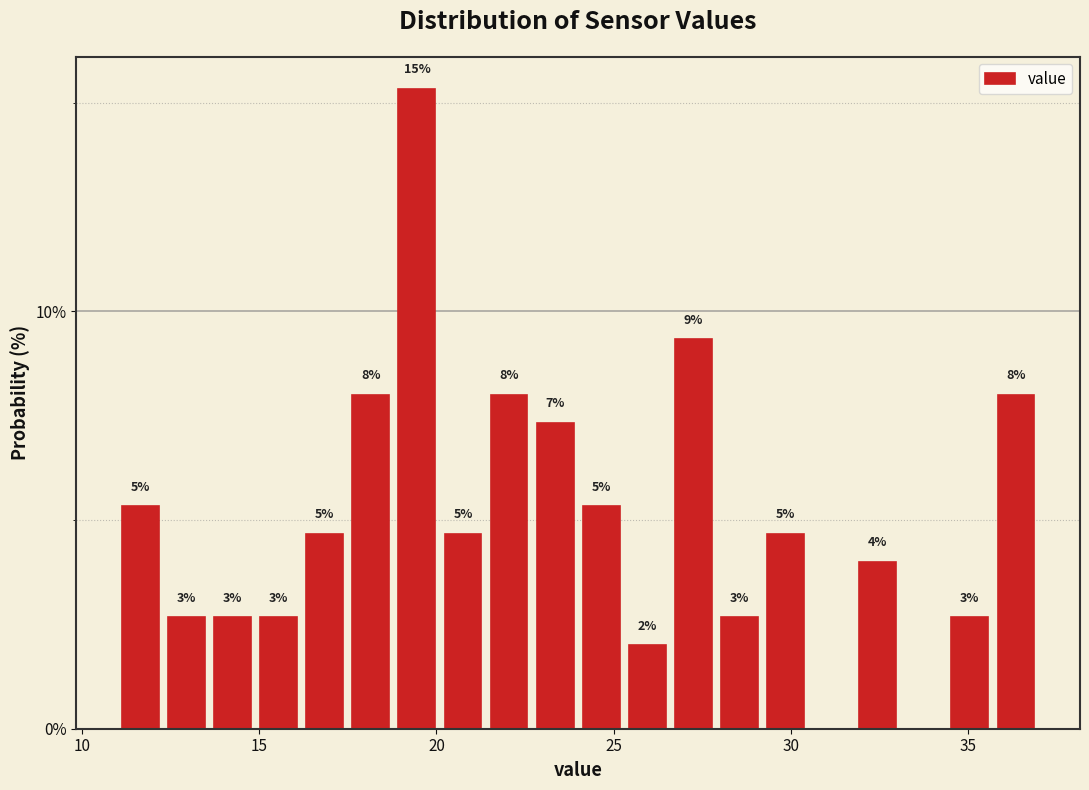

Read against the x-axis, roughly where is the centre of the tallest bar?

19.5